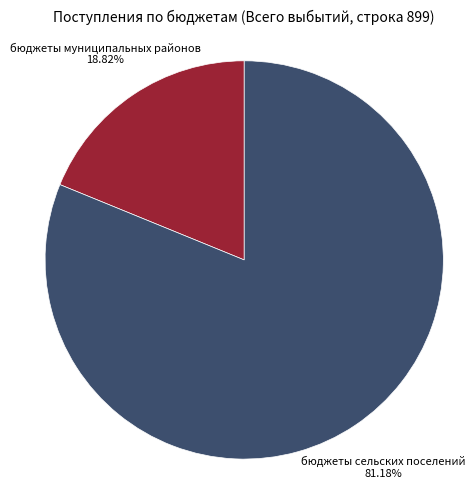

Is there a majority slice in this chart?

Yes